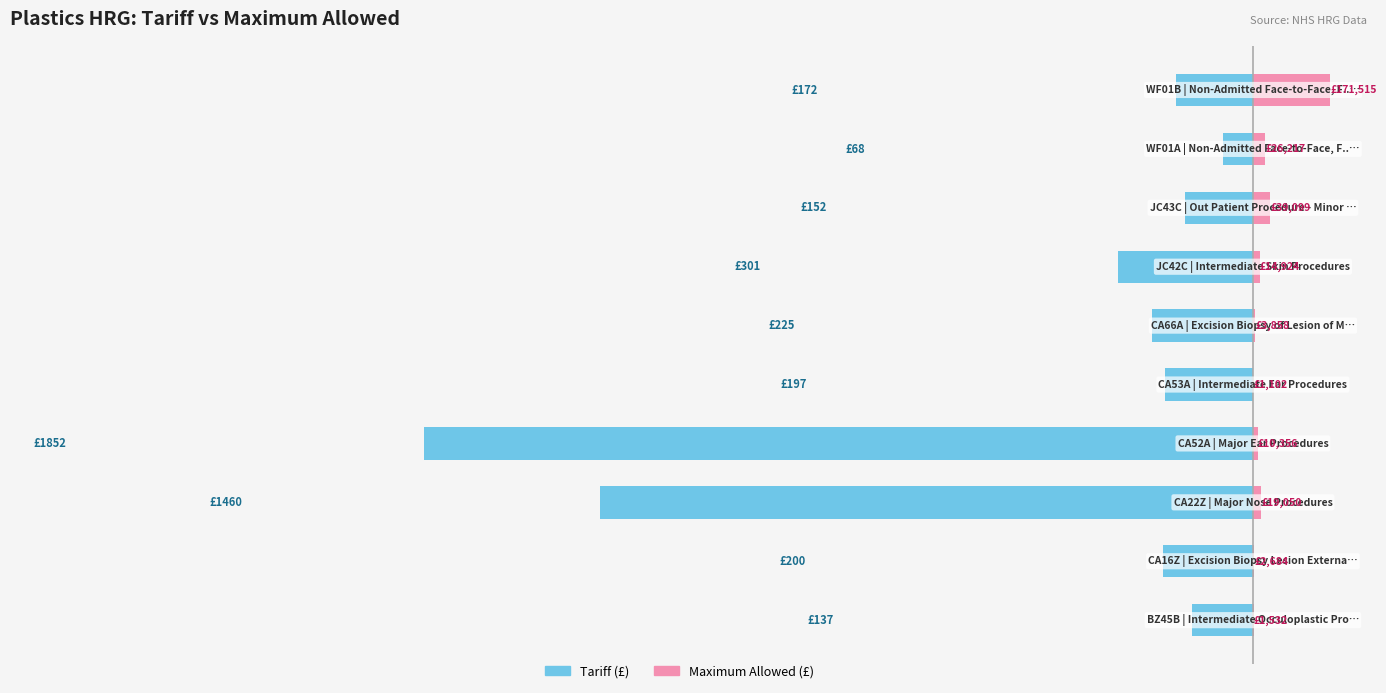

What is the average value of the Tariff (£) series?

-476.4